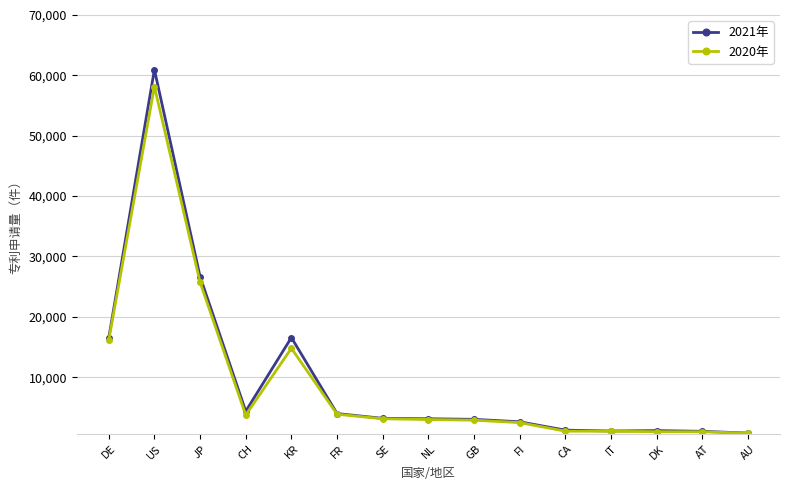

Is this an area chart (filled region under the line)?

No